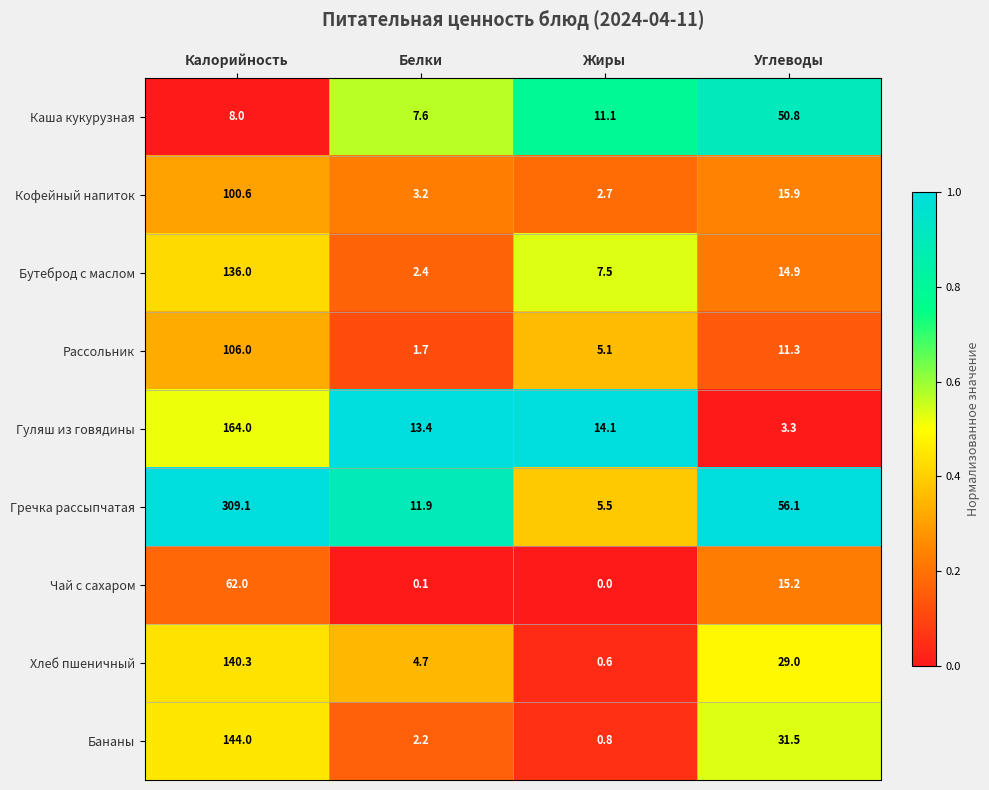

Which series has the largest total across all categories?

Гречка рассыпчатая